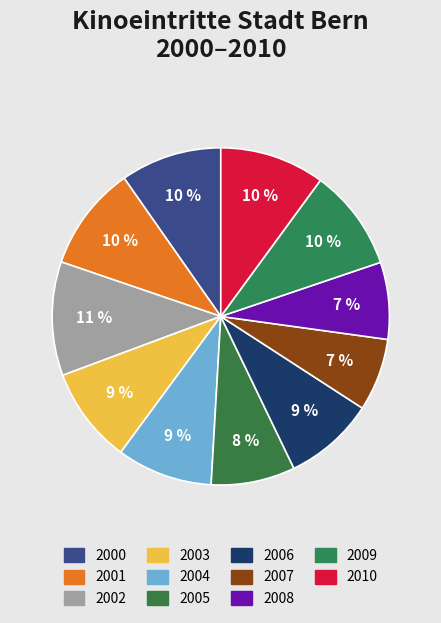

What percentage is the 2007 slice, to the nearest percent?

7%